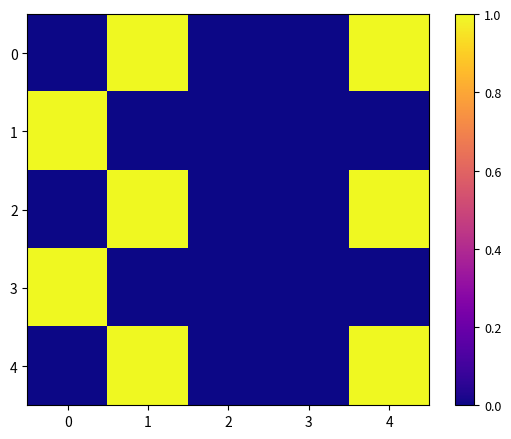

At which category is the sum across all series the highest?

1